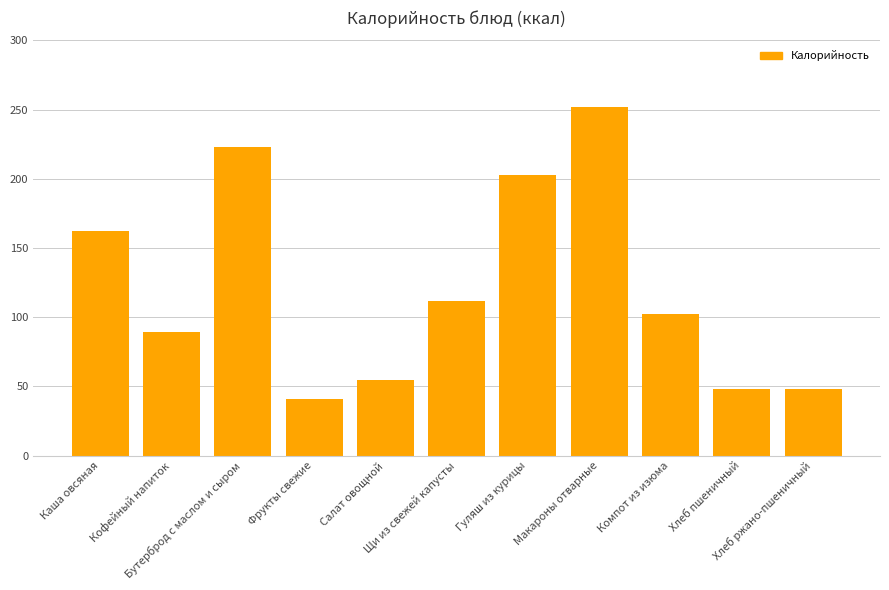

The value at Макароны отварные is 252. True or false?

True